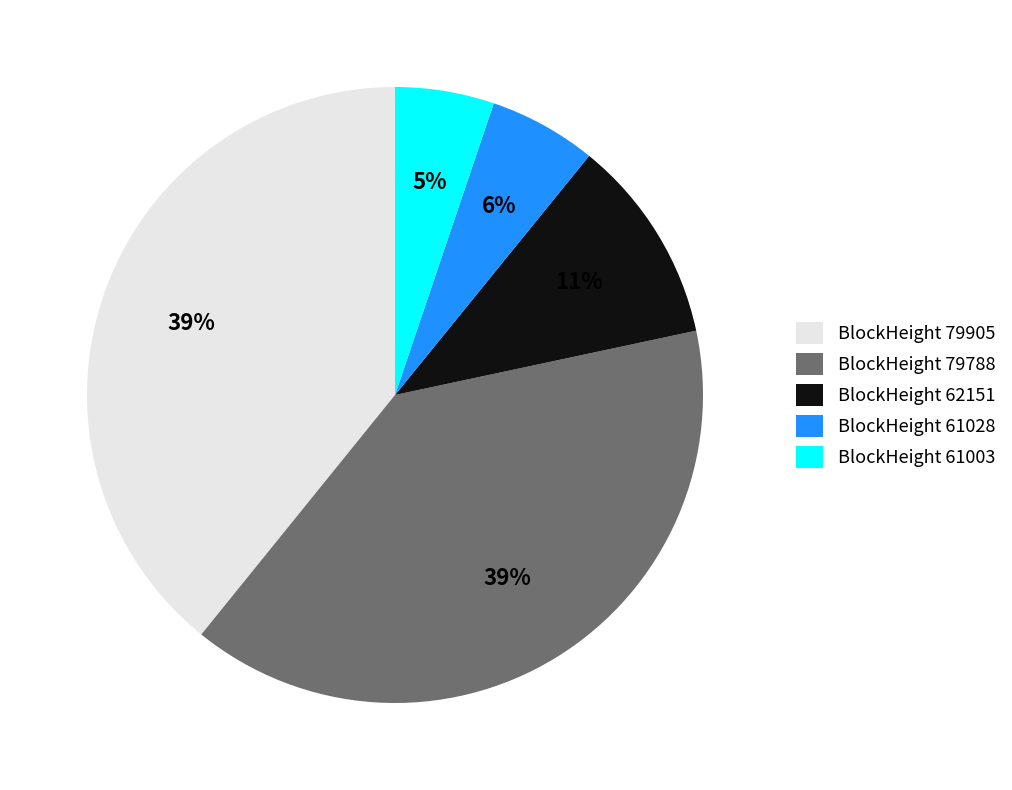

Is the sum of BlockHeight 61028 and BlockHeight 62151 greater than half?

No